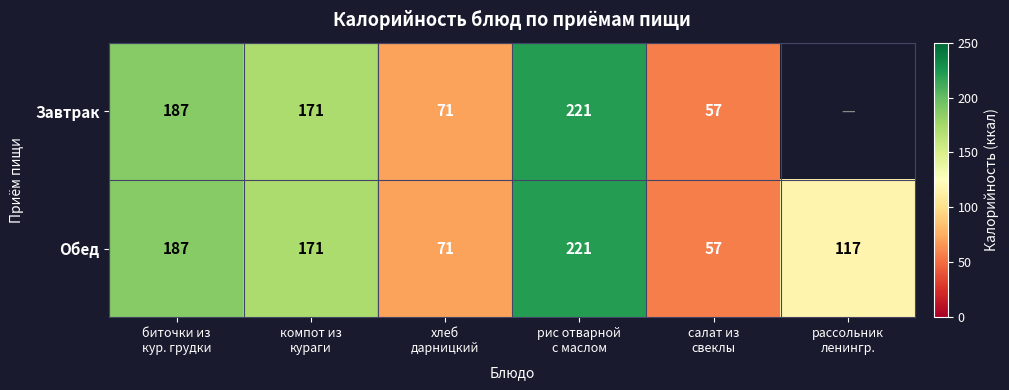

What is the highest value of the Обед series?

221